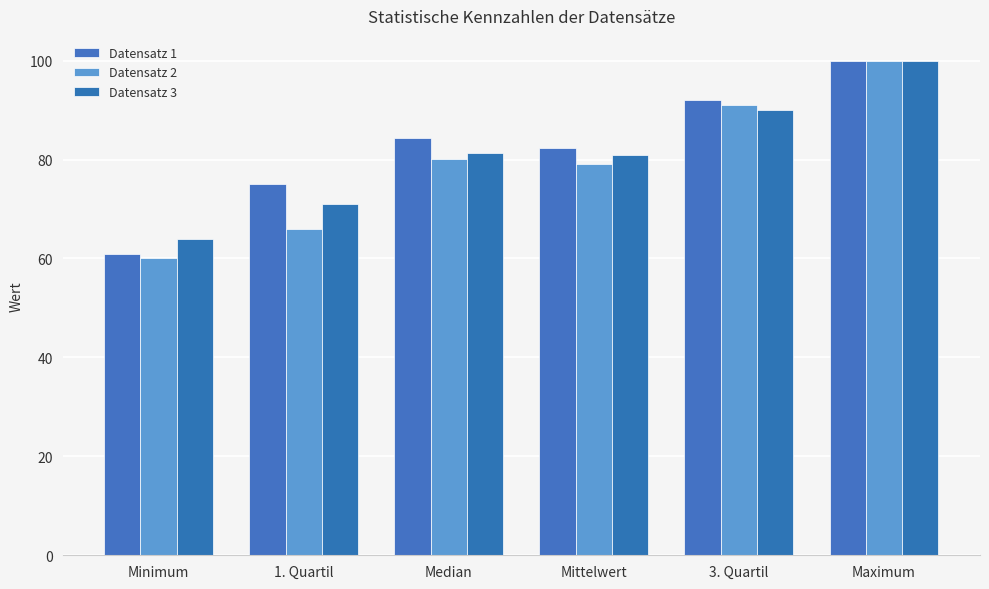

What is the value of the Datensatz 3 bar at the 4th from the left?

81.0